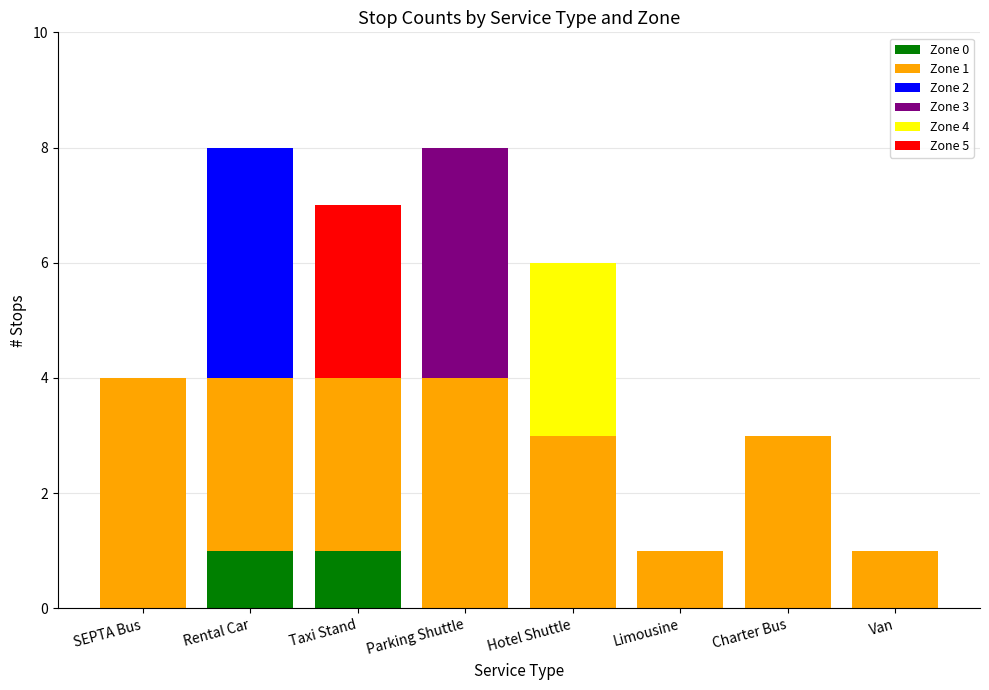

Is it true that Zone 0 equals 1 at Taxi Stand?

True